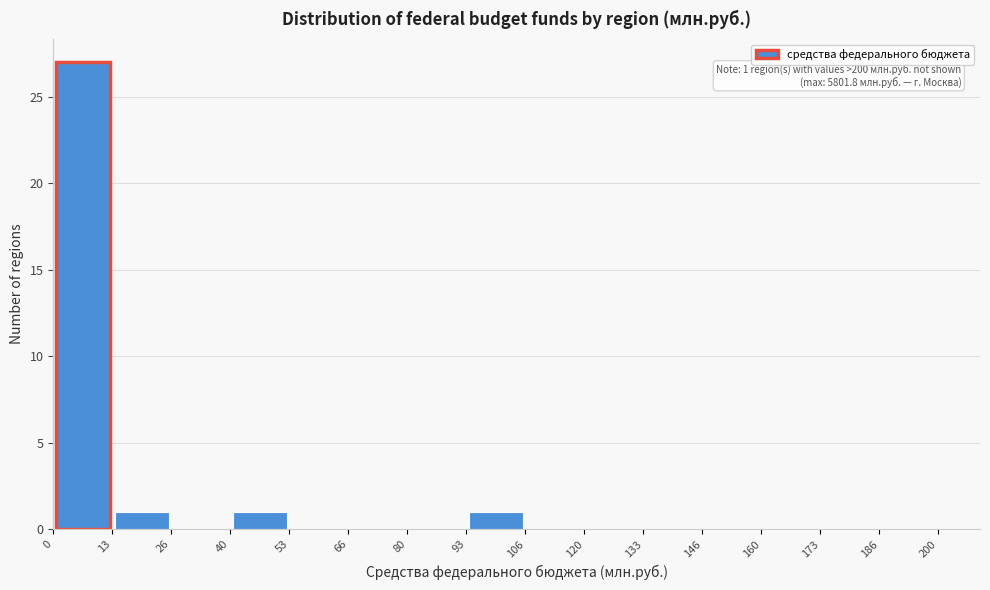

Over which range of the x-axis is the bar tallest?

0 to 13